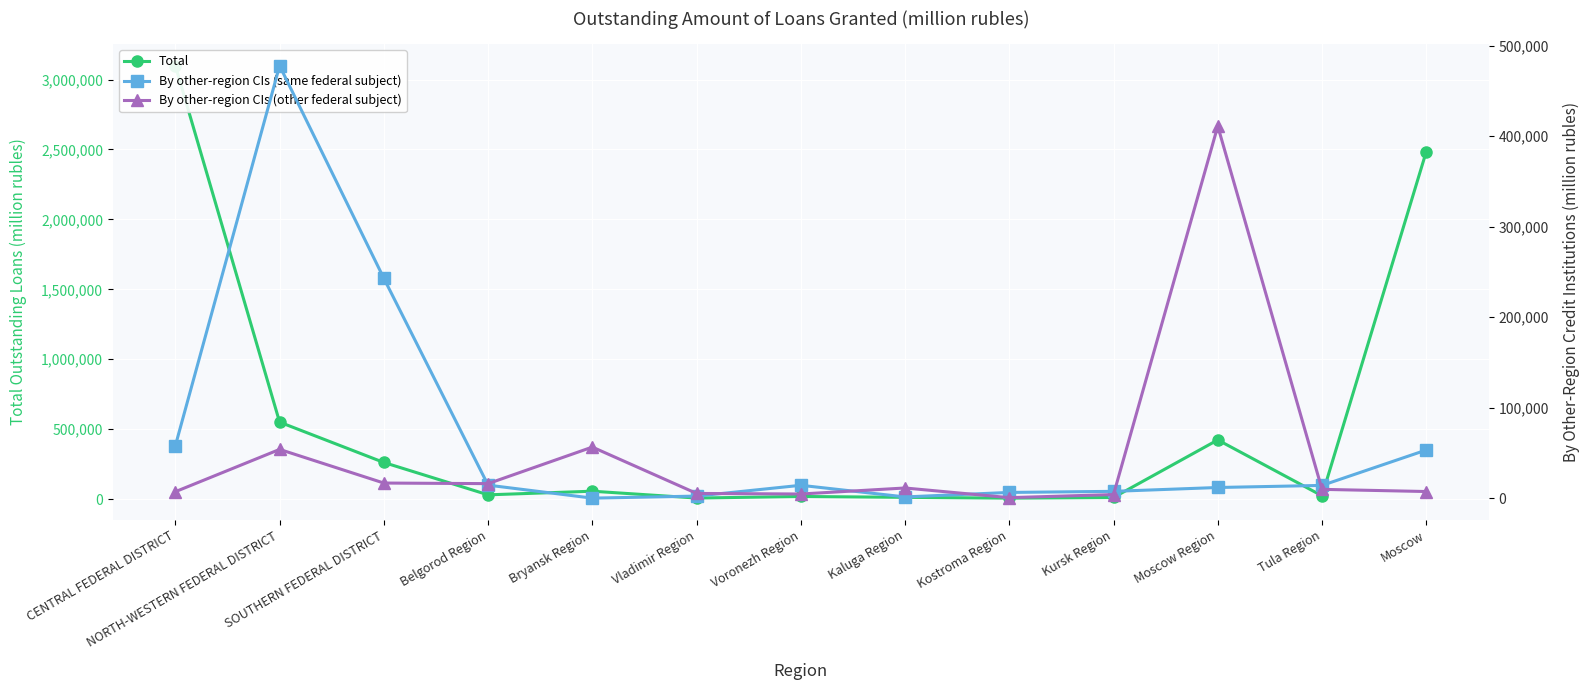

What is the sum of the Total values at Vladimir Region and Kostroma Region?

14393